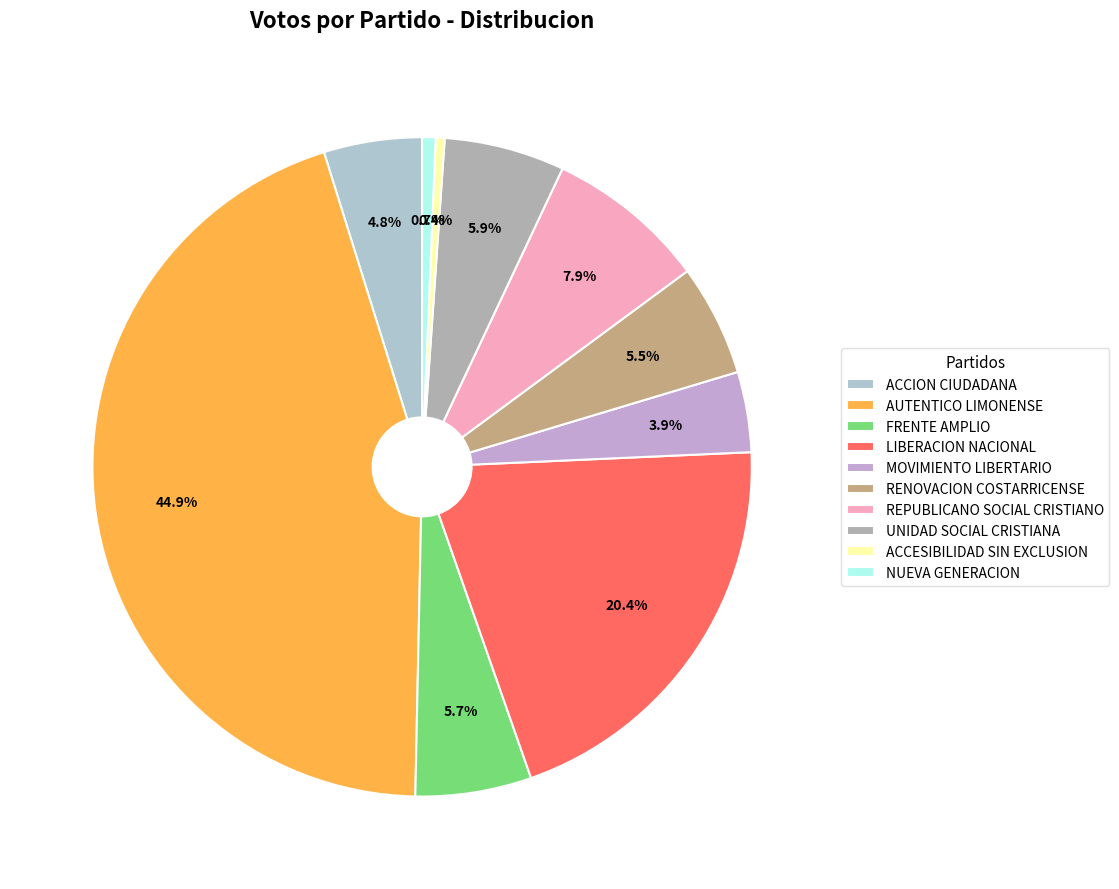

Between ACCESIBILIDAD SIN EXCLUSION and FRENTE AMPLIO, which is larger?

FRENTE AMPLIO